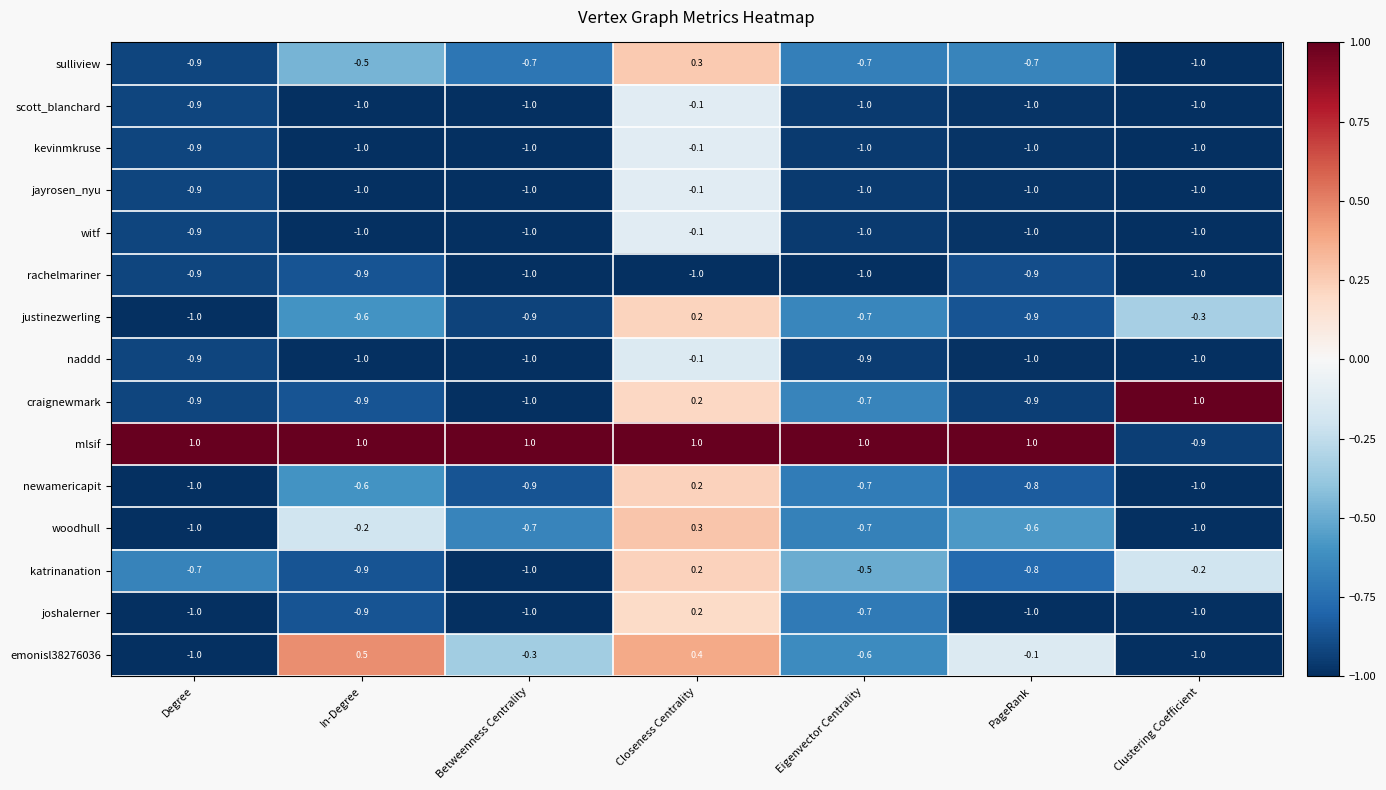

Is it true that naddd equals -0.9 at Degree?

True